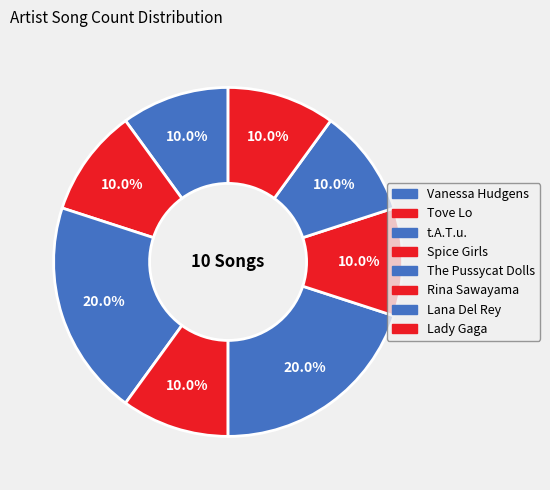

What is the largest slice in the pie chart?

t.A.T.u.